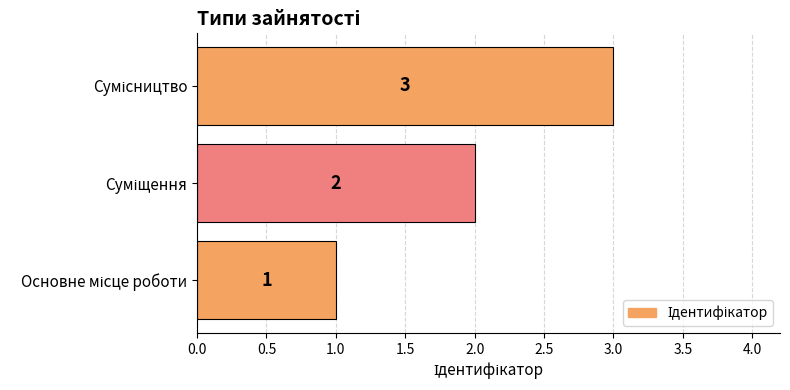

How many values are between 1 and 3?

3